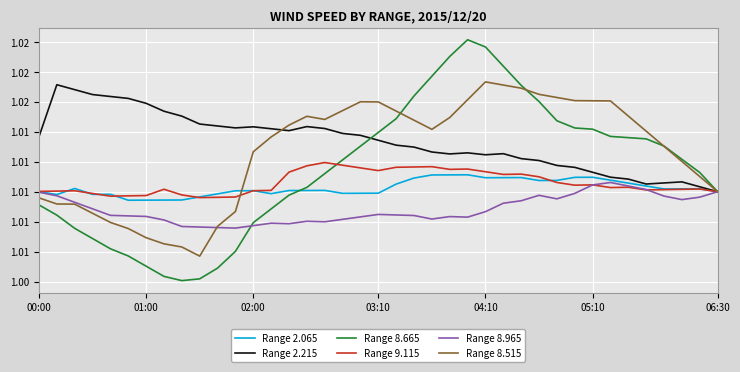

Which series has the largest total across all categories?

Range 2.215